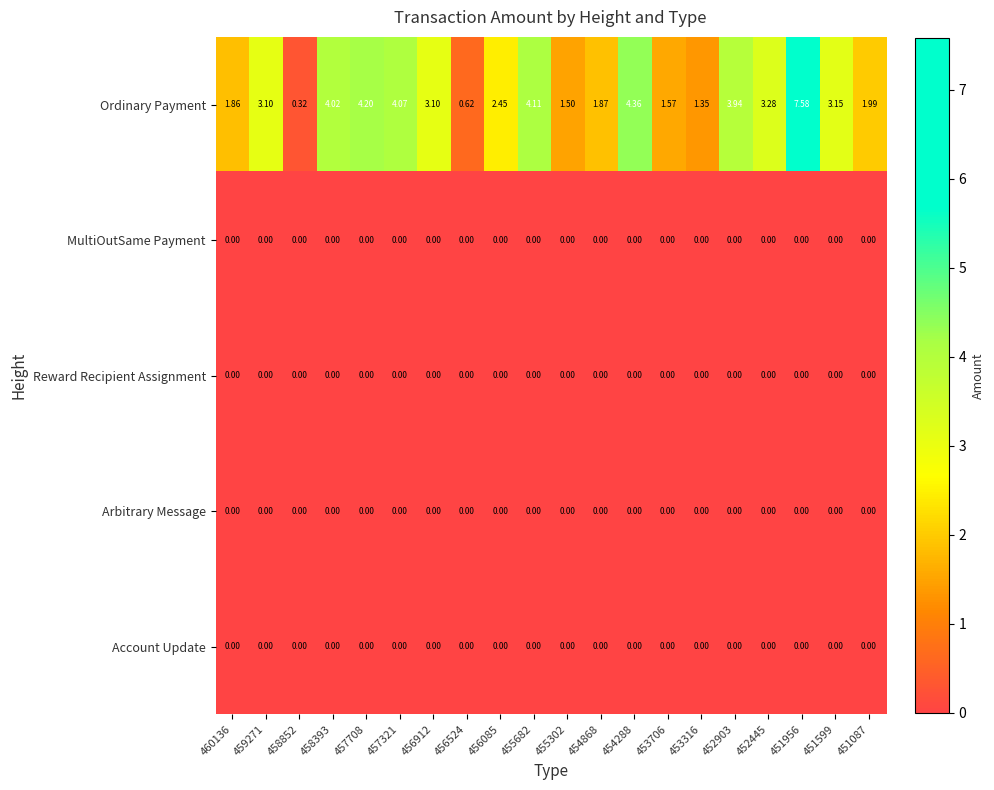

Which series has the widest spread of values?

Ordinary Payment